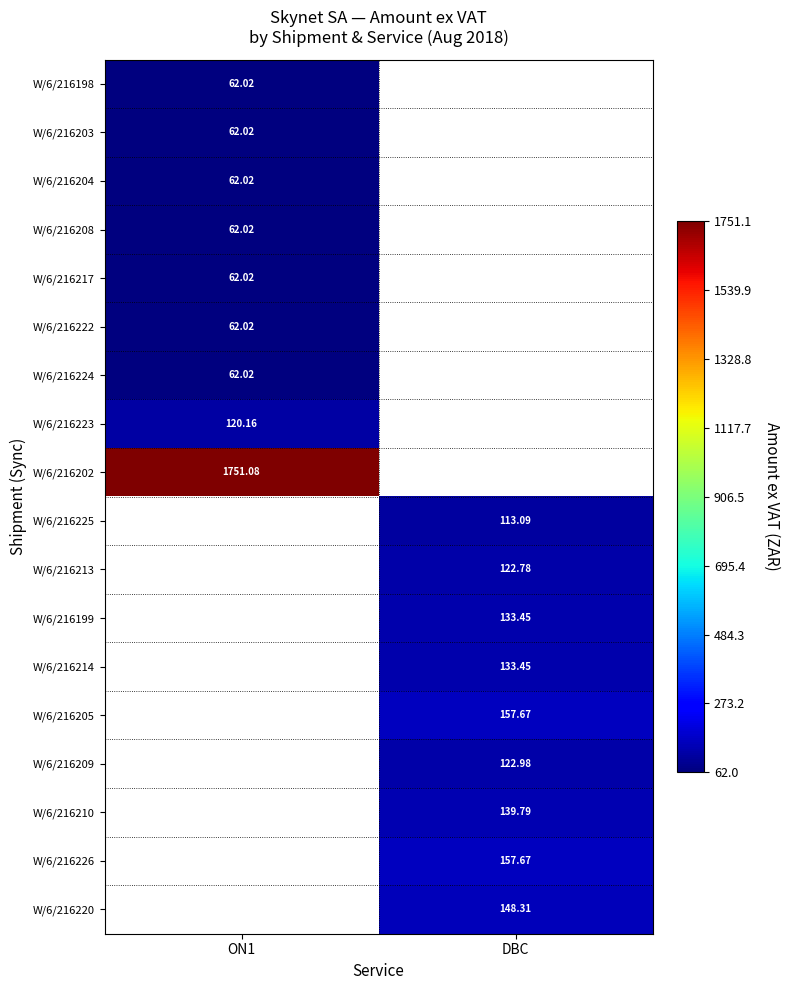

Which label corresponds to the largest value in the chart?

ON1